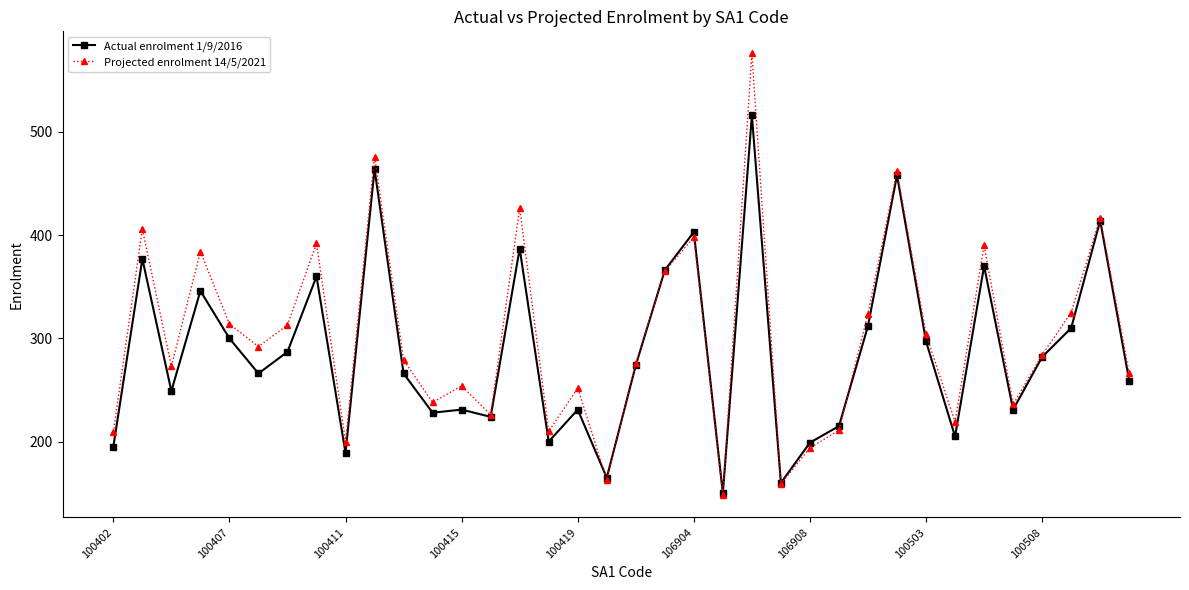

Which series has the widest spread of values?

Projected enrolment 14/5/2021